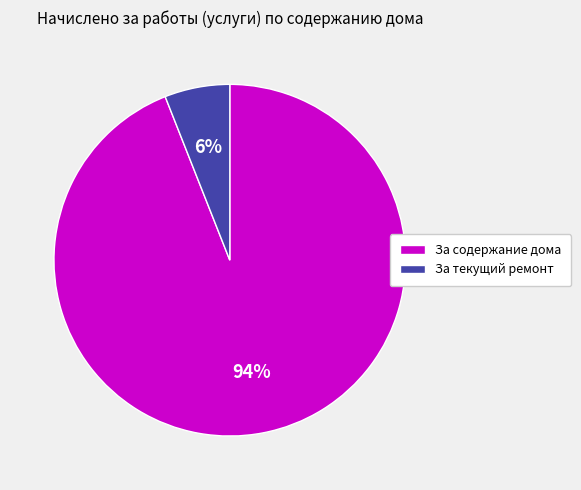

How many slices are in this pie chart?

2